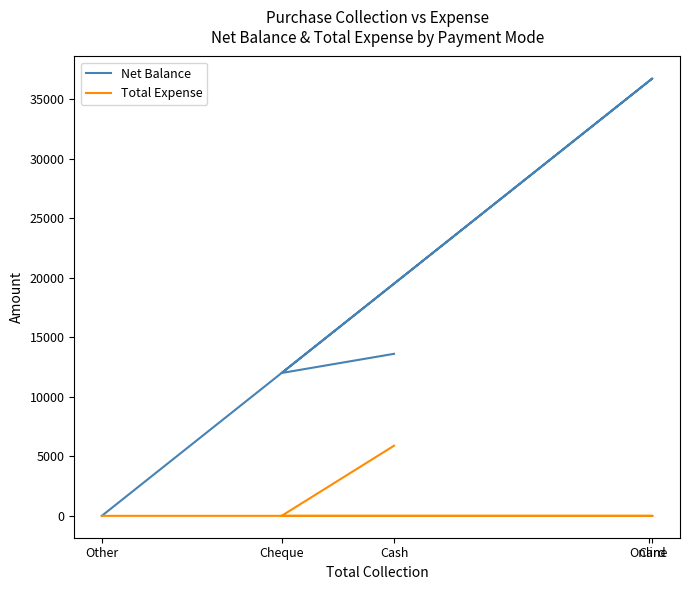

True or false: Total Expense and Net Balance intersect in this chart.

False